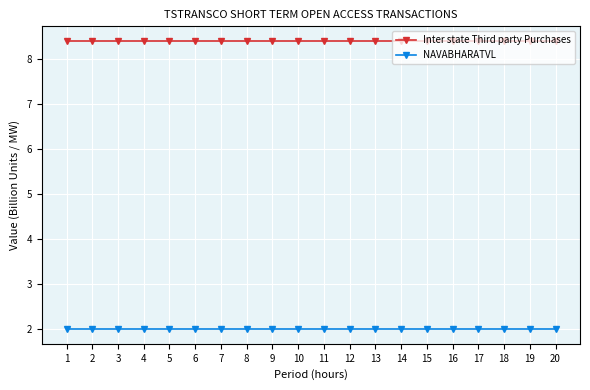

Which series has the largest total across all categories?

Inter state Third party Purchases